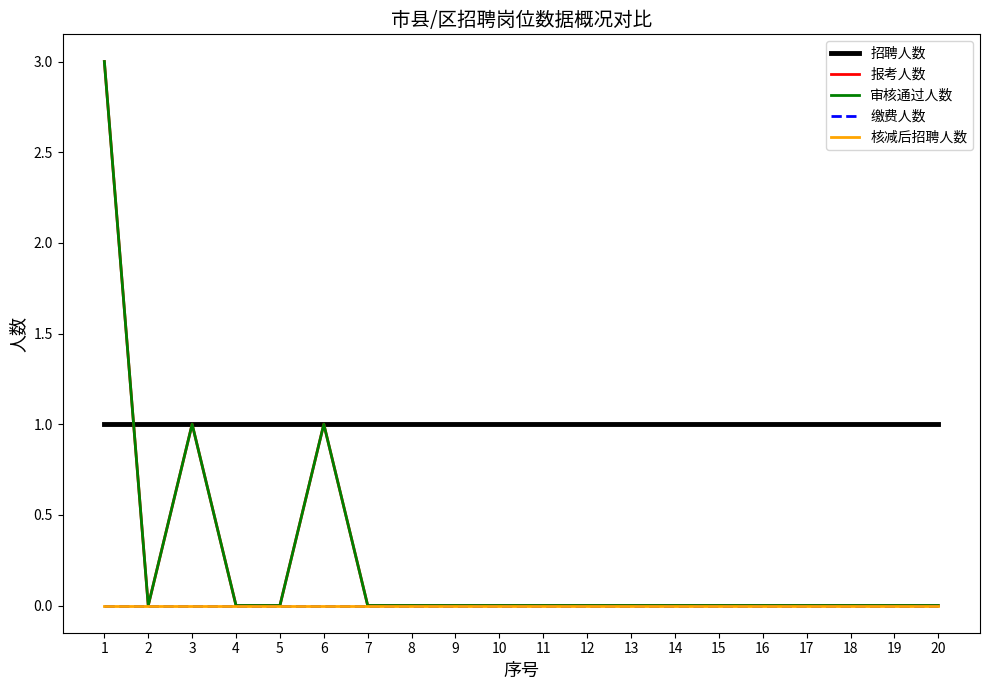

Is this an area chart (filled region under the line)?

No